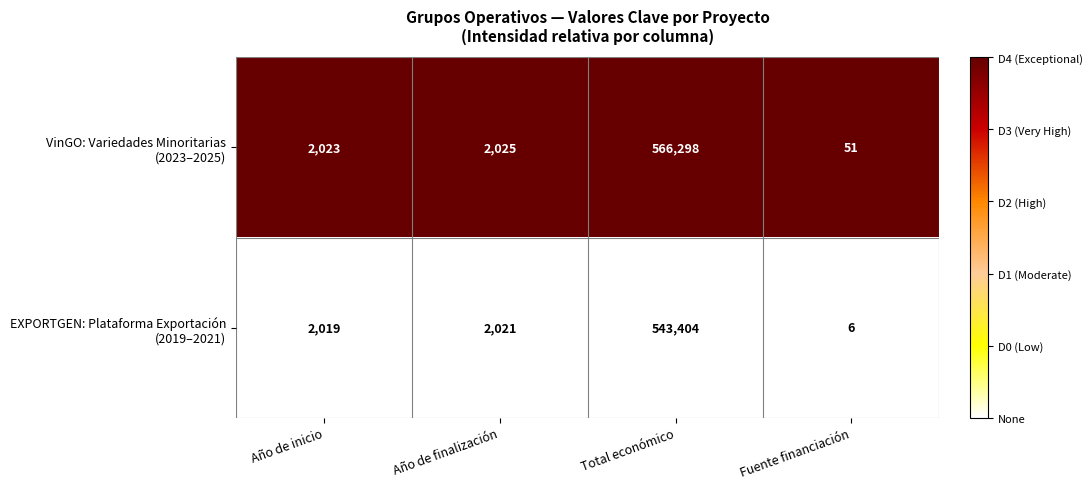

Which category has the lowest value across all series?

Fuente financiación